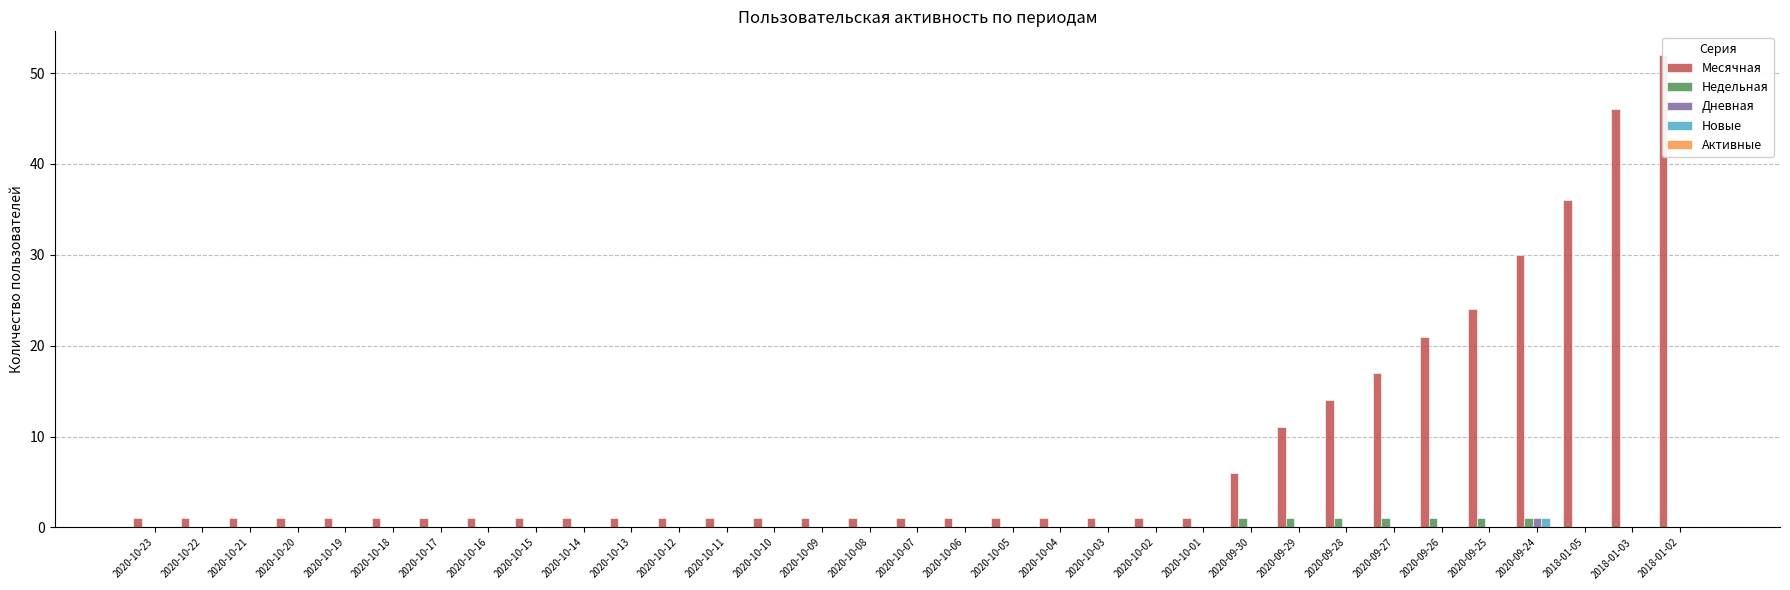

The value of Месячная at 2020-10-13 is 1. True or false?

True